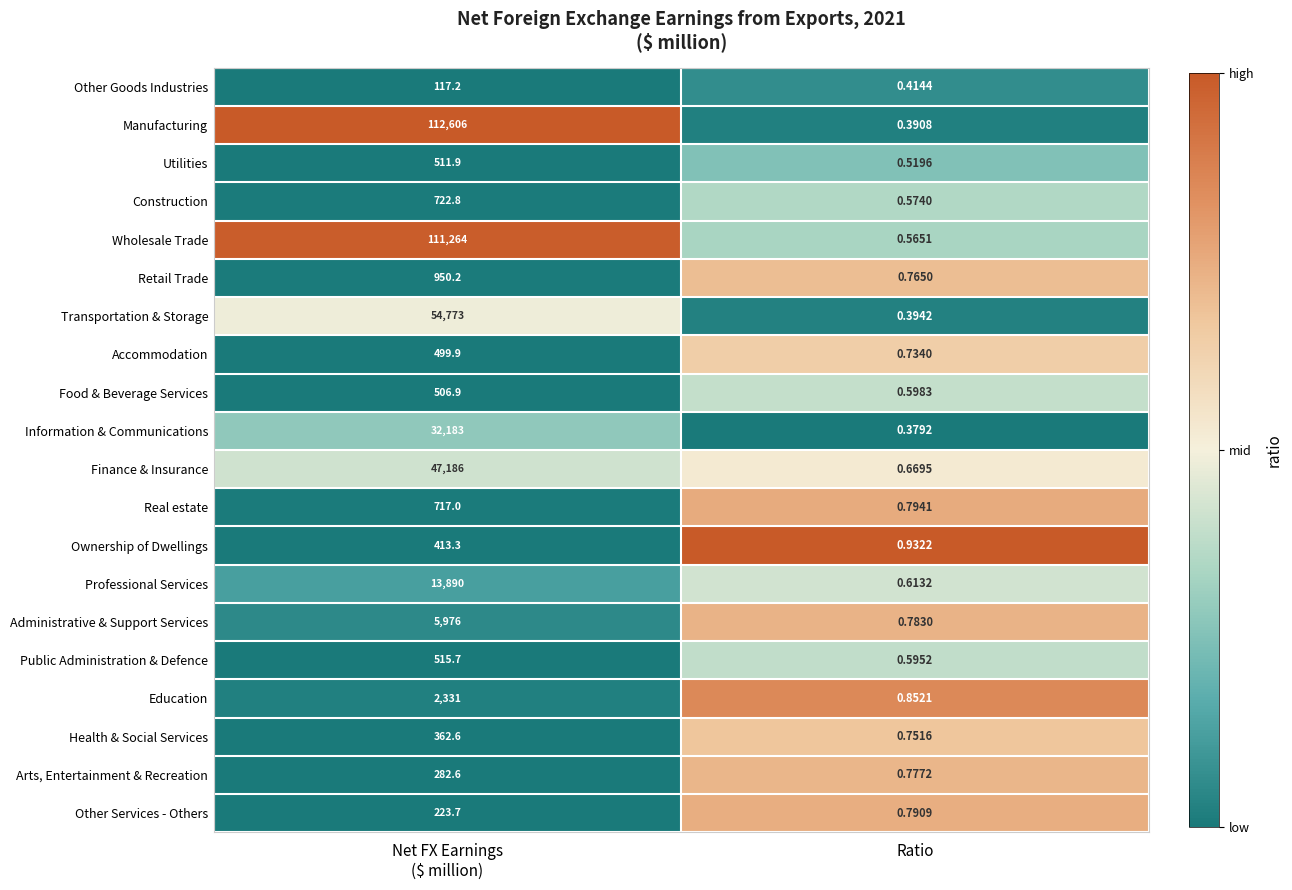

Between Net FX Earnings
($ million) and Ratio, which series saw the biggest shift?

Manufacturing